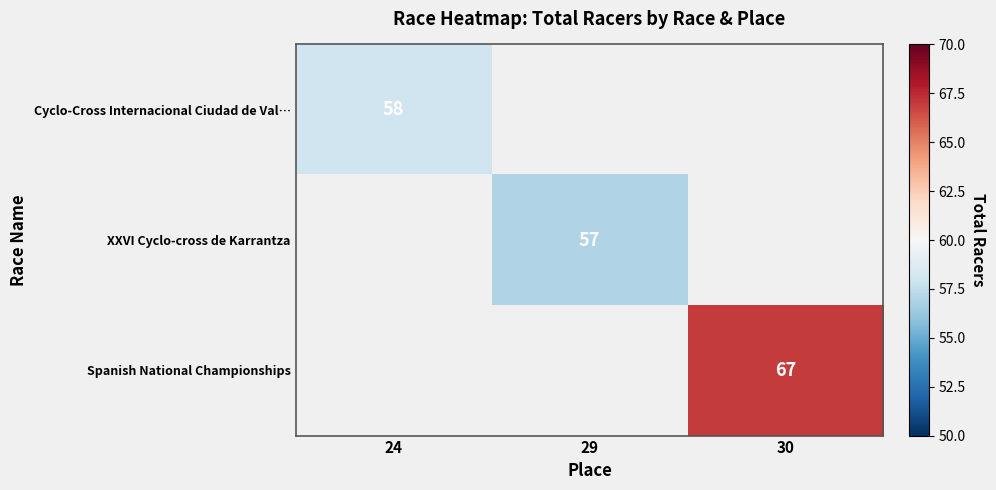

At which label does XXVI Cyclo-cross de Karrantza reach its minimum?

24